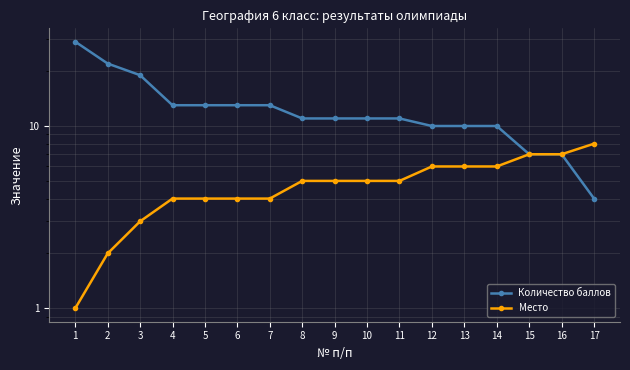

Which series has the largest total across all categories?

Количество баллов